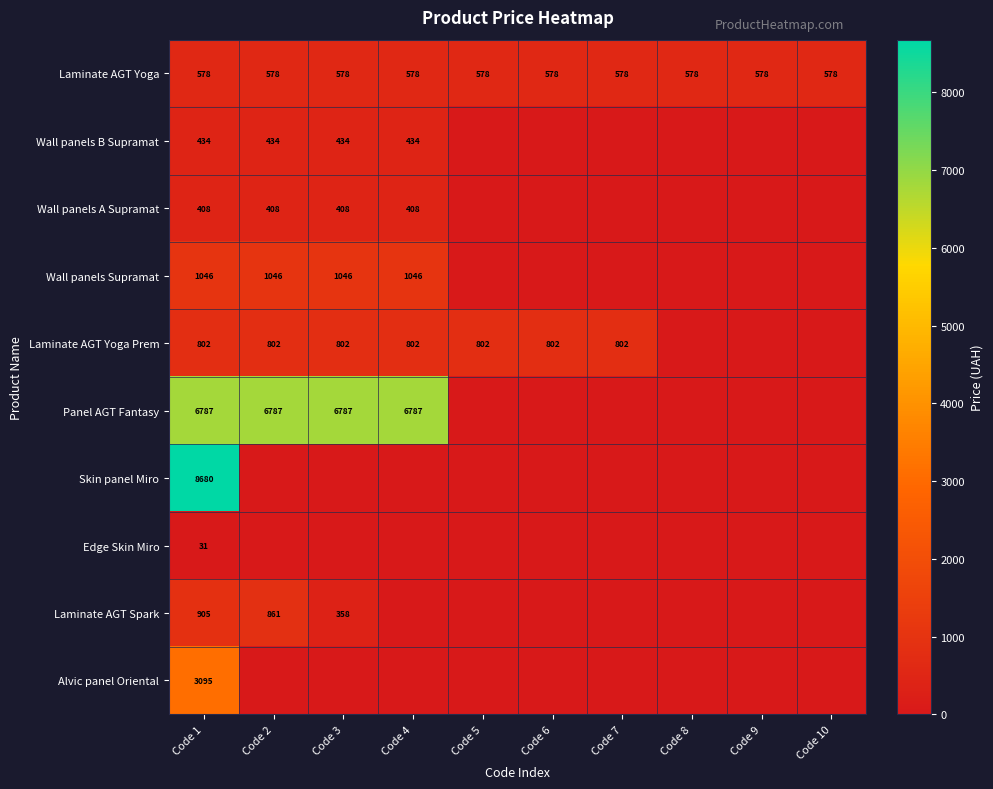

What is the greatest value displayed?

8679.5